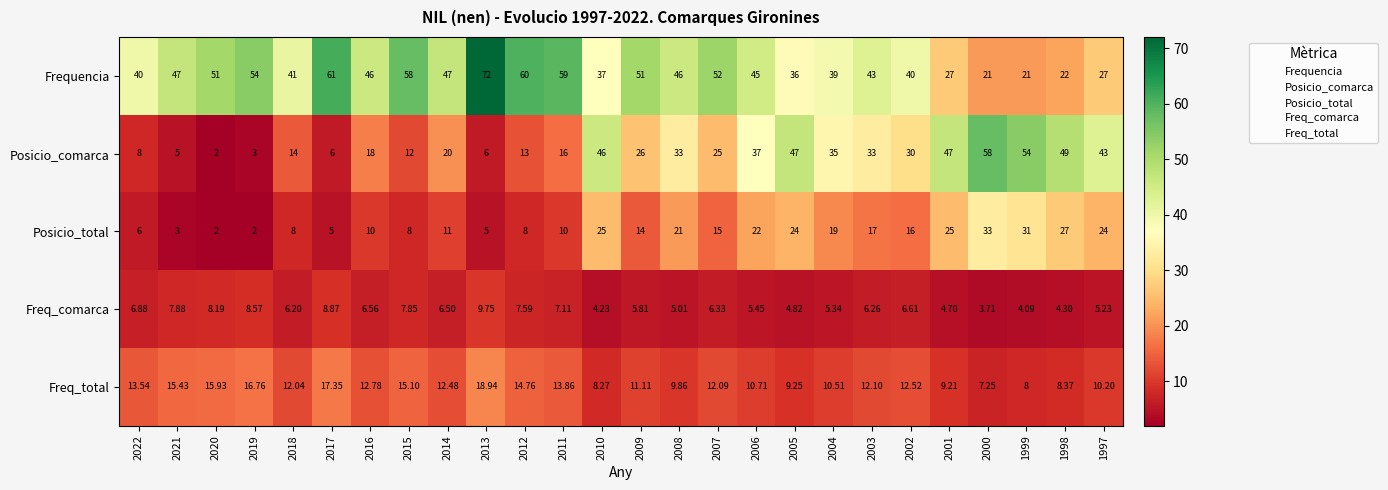

At 2015, list the series in order from largest to smallest.

Frequencia, Freq_total, Posicio_comarca, Posicio_total, Freq_comarca